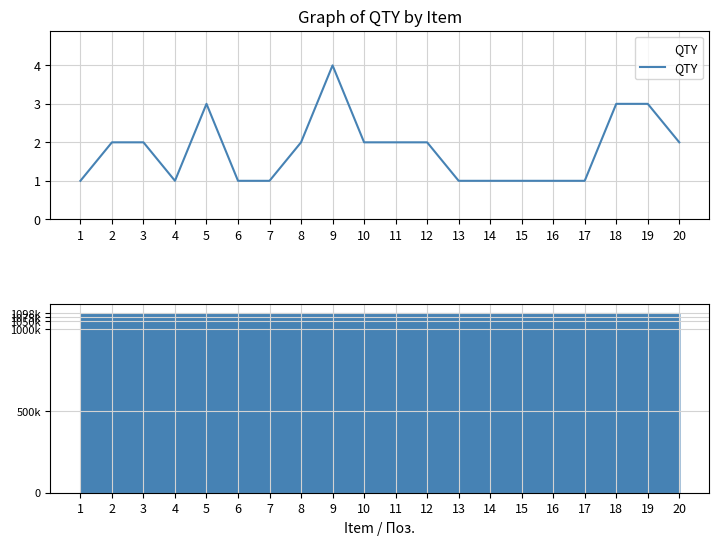

At which category does the data reach its first local valley?

4